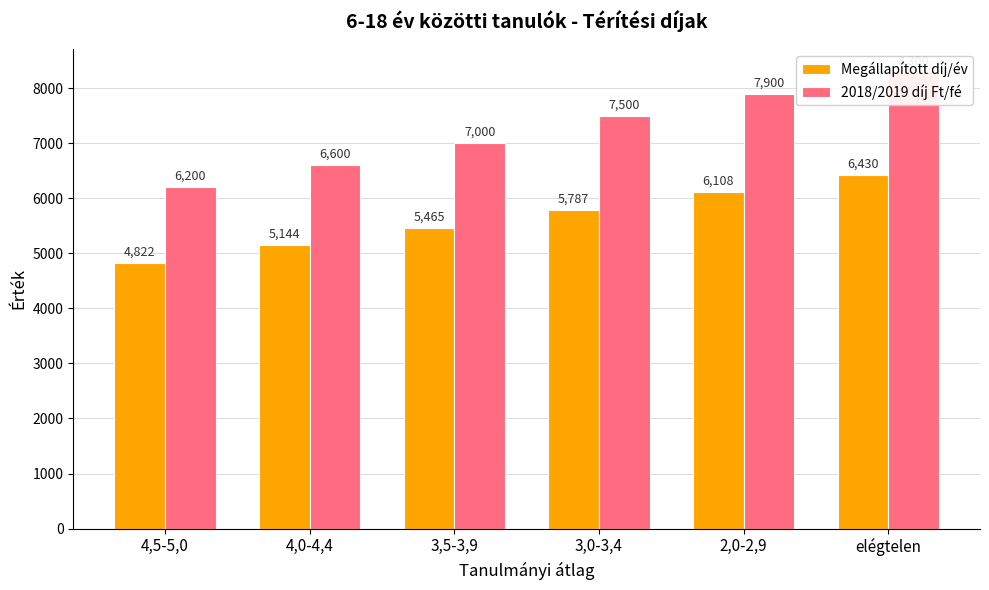

What is the difference between the maximum and minimum values in the 2018/2019 díj Ft/fé series?

2100.0